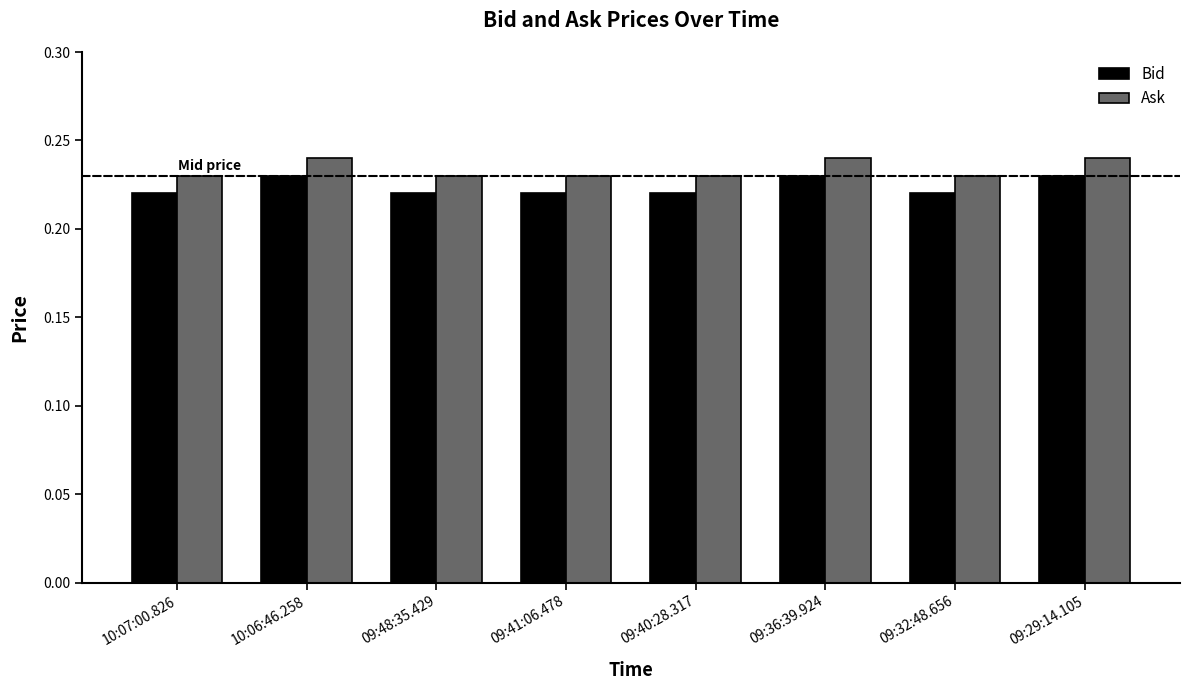

Count the Ask values in the range 0 to 1.

8